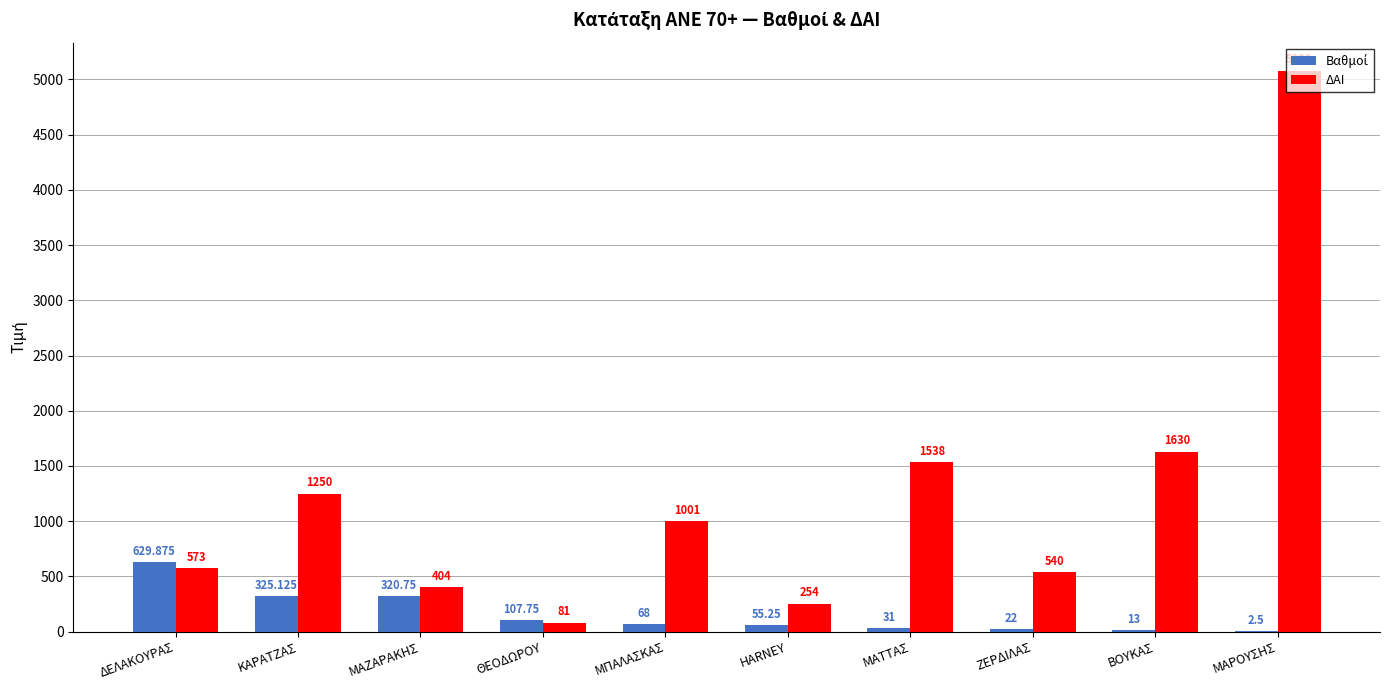

Which series has the largest total across all categories?

ΔΑΙ